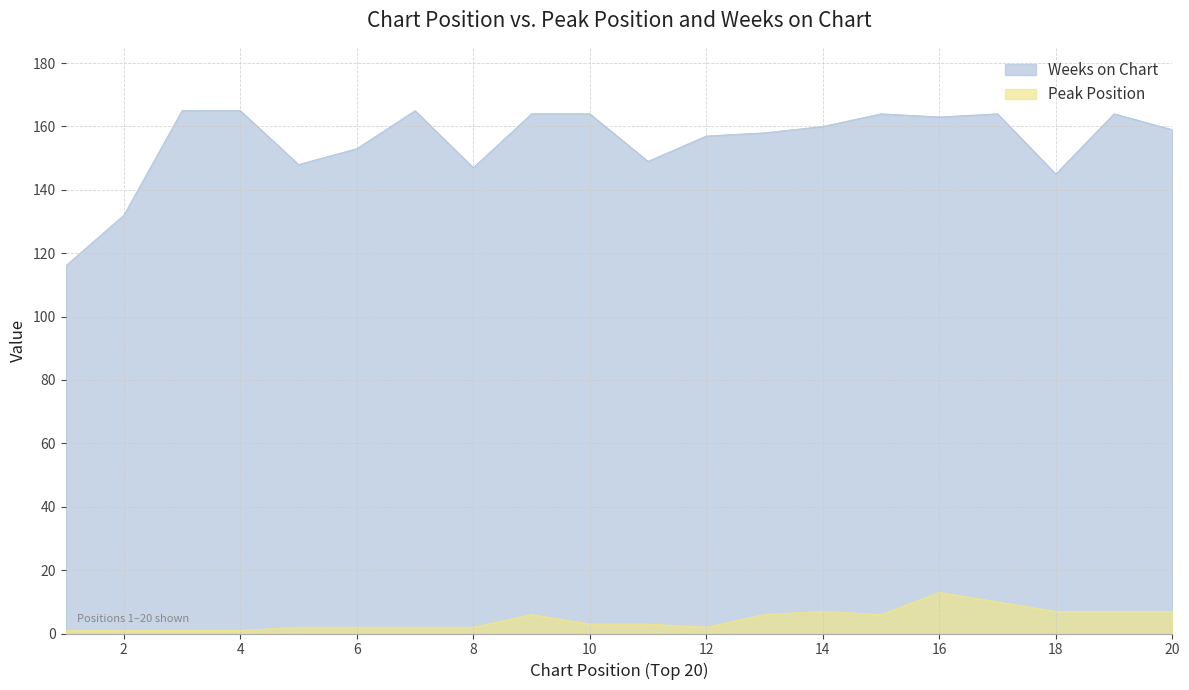

In Weeks on Chart, how many points are lower than both neighbors (excluding endpoints)?

5